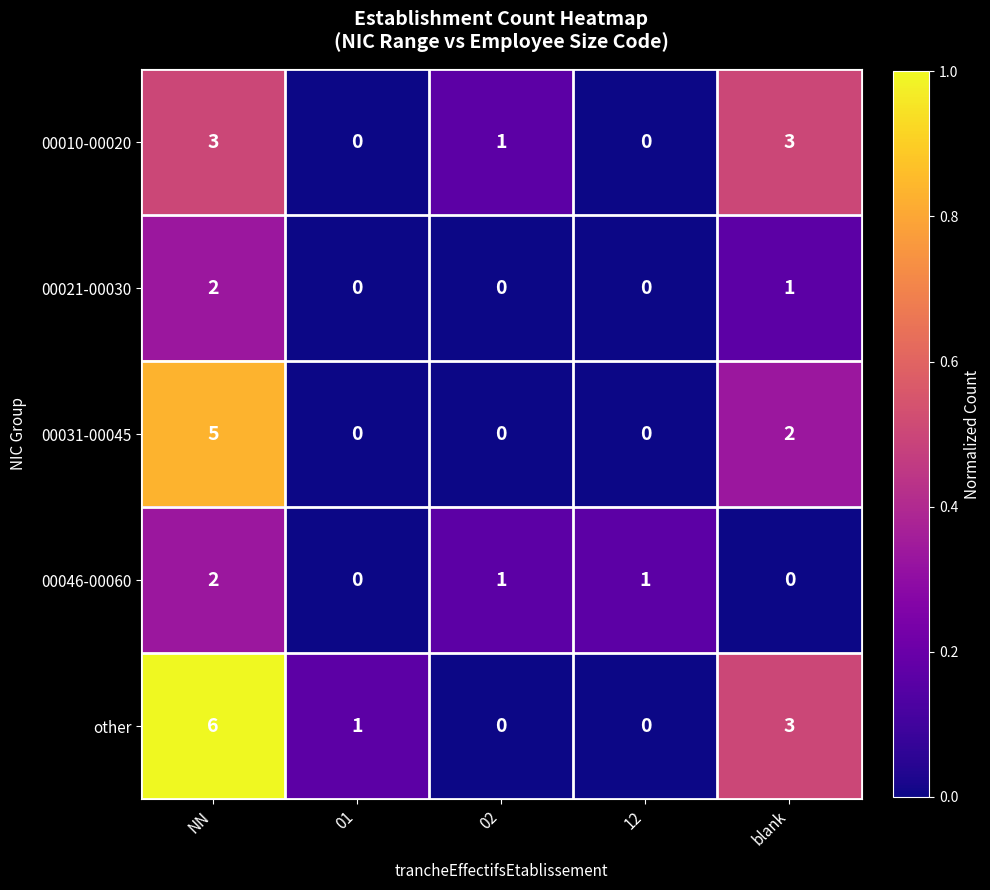

Where is other nearest to the value 3?

blank